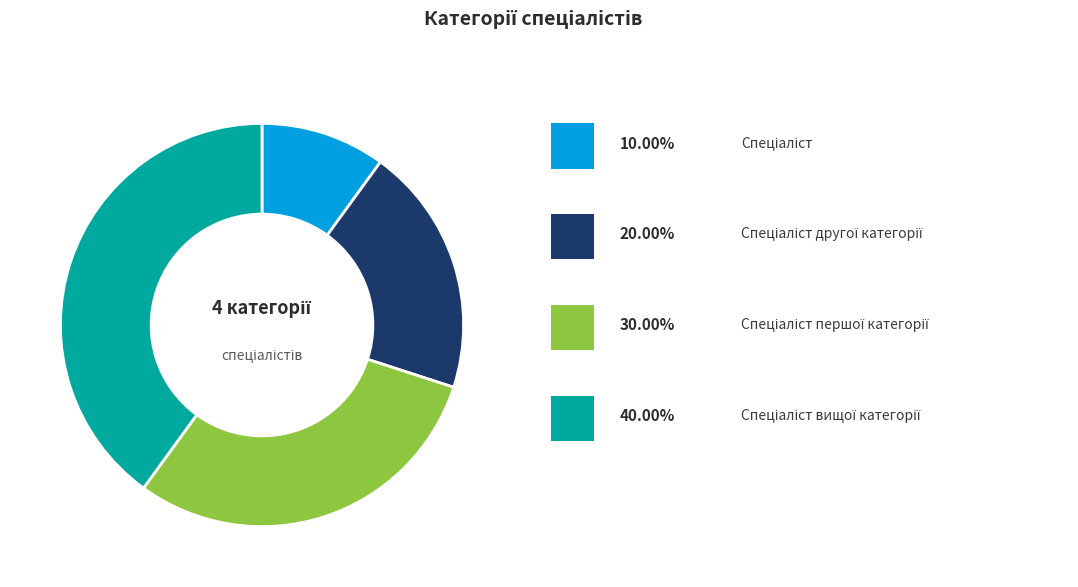

Does any single category account for the majority?

No